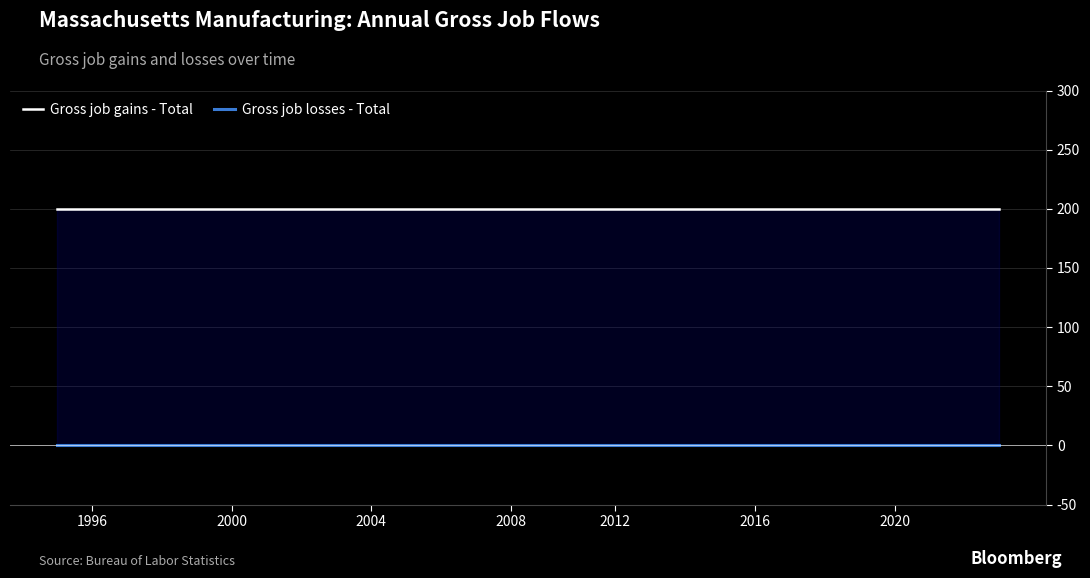

What is the sum of the Gross job gains - Total values at 17 and 2000?

400